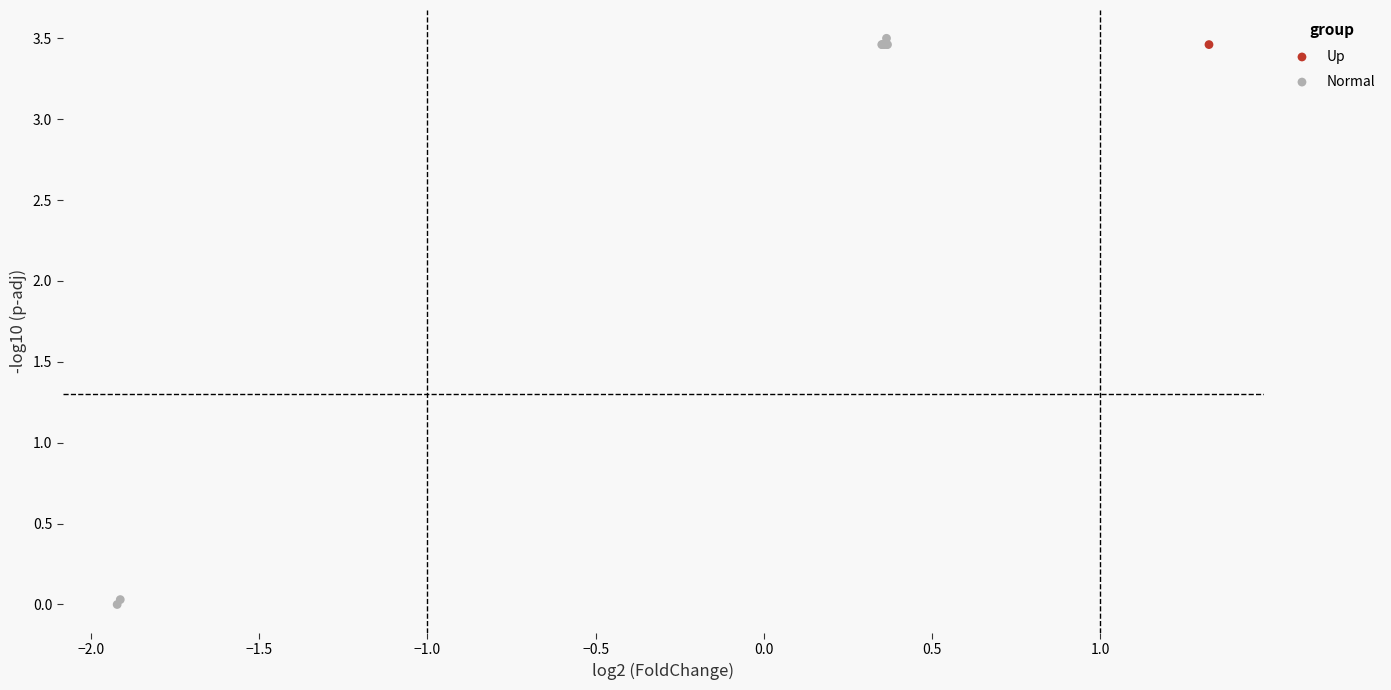

What are all the series names shown in the legend?

Up, Normal